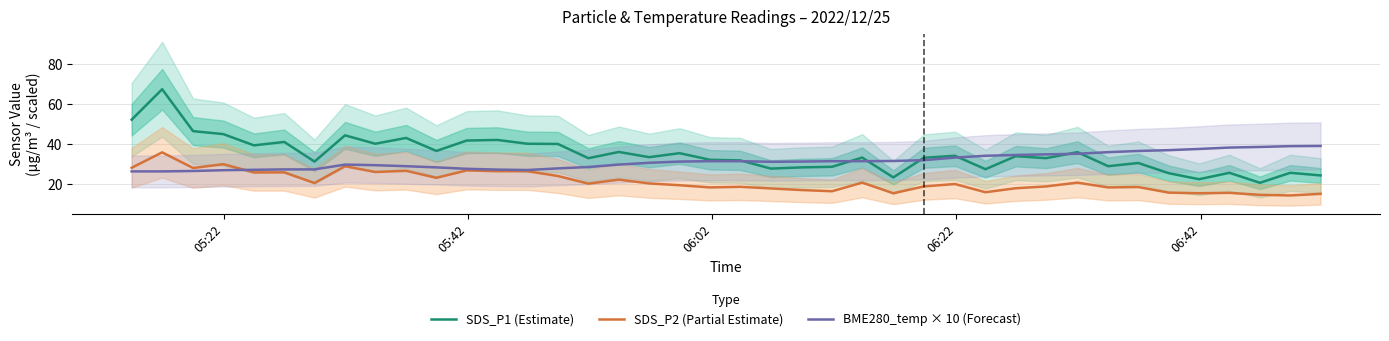

What is the highest value of the SDS_P1 (Estimate) series?

67.5